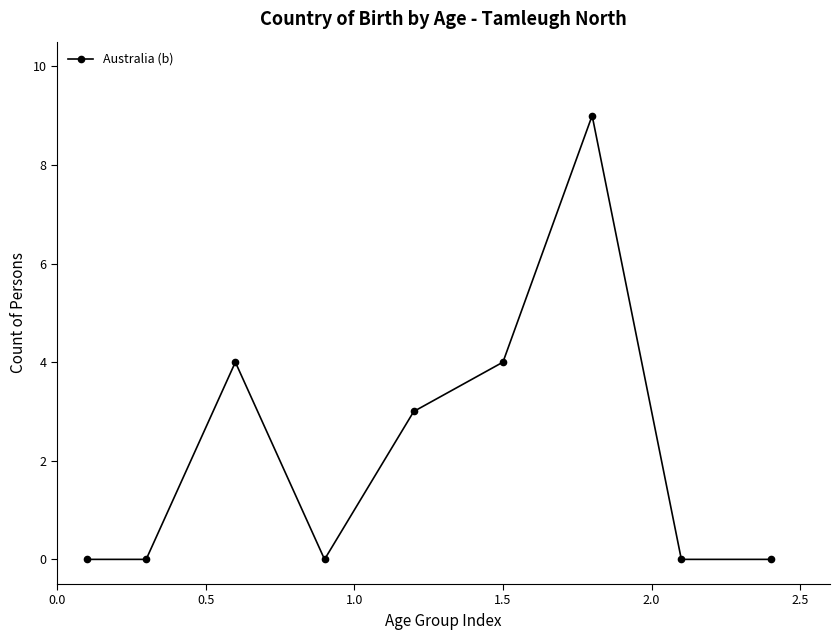

What is the difference between the second highest and minimum values?

4